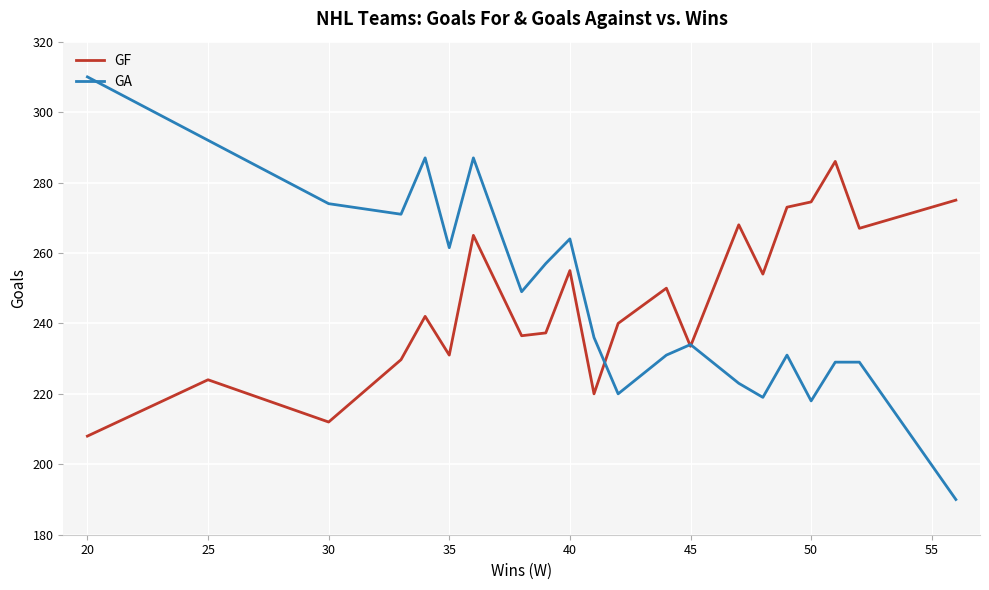

What is the highest value of the GF series?

286.0